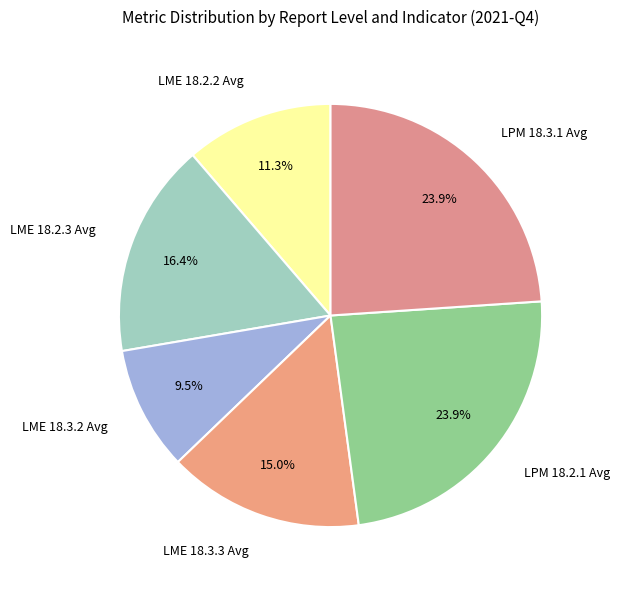

Is there any slice that represents more than half of the pie?

No